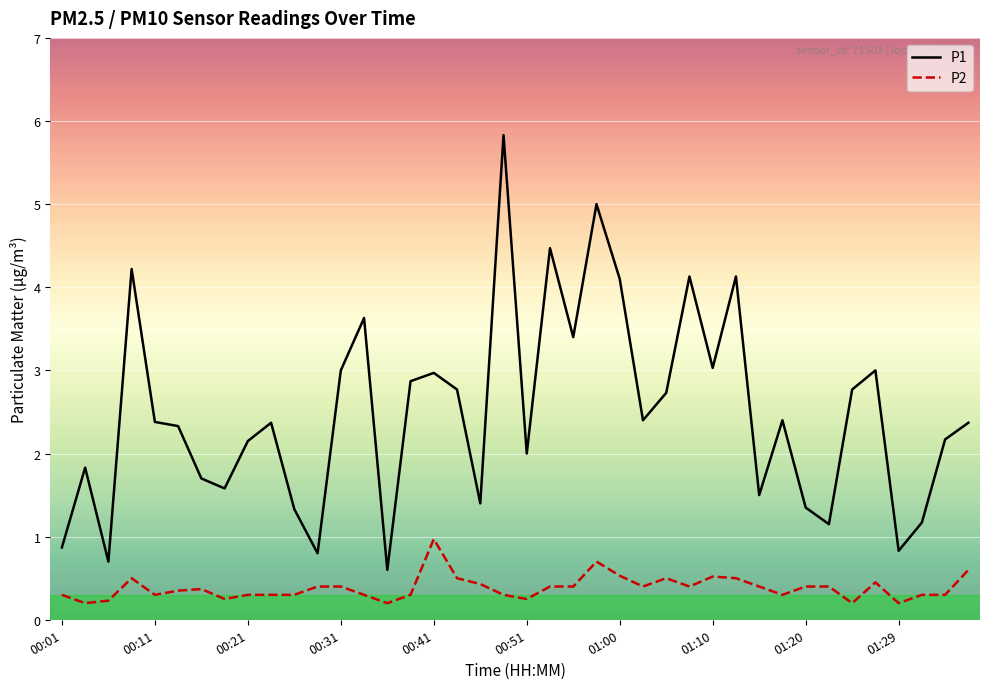

What is the maximum value shown in the chart?

5.8